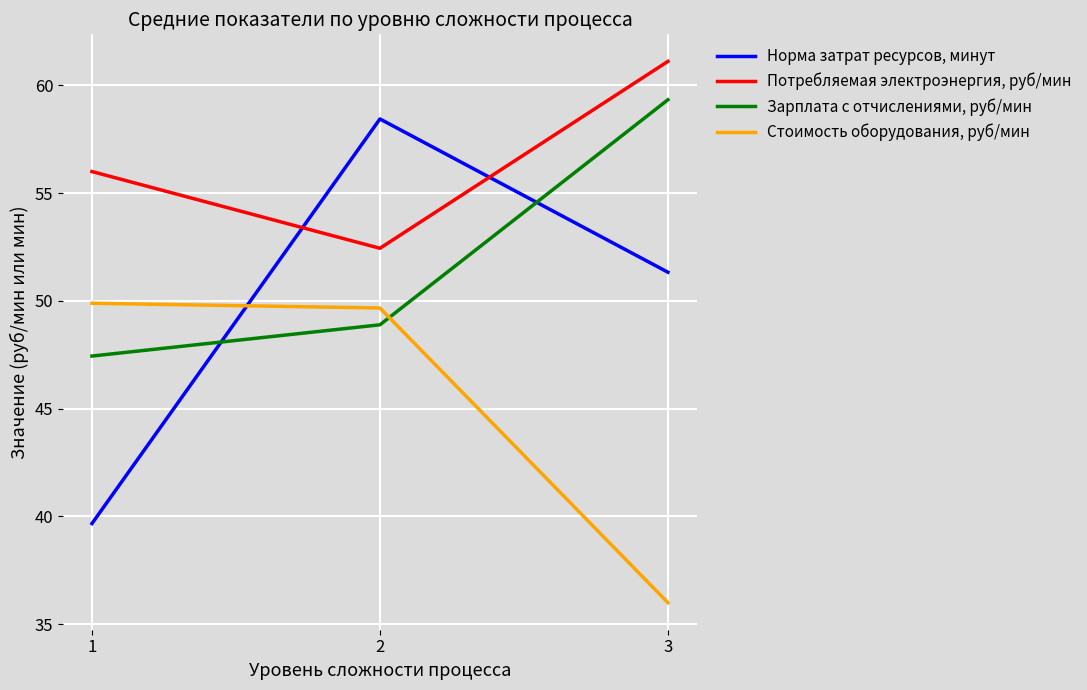

Which series has the widest spread of values?

Норма затрат ресурсов, минут